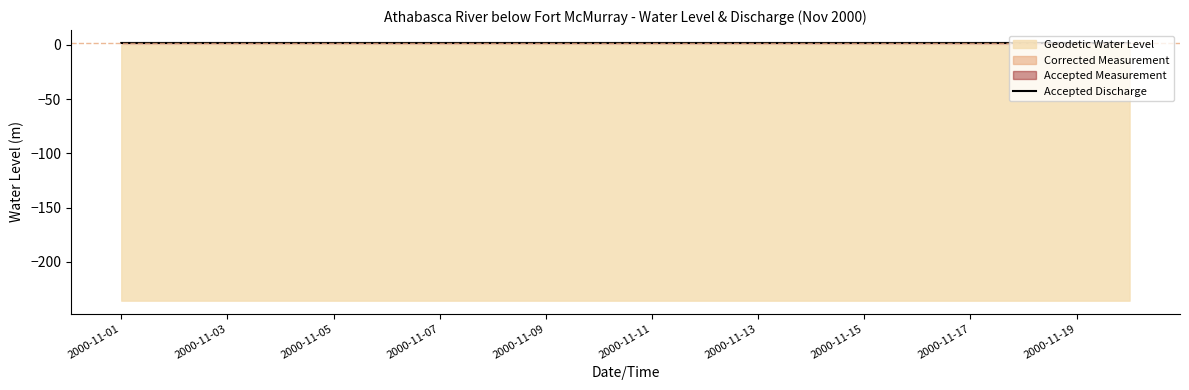

Read the value at 2000-11-19.

1.7